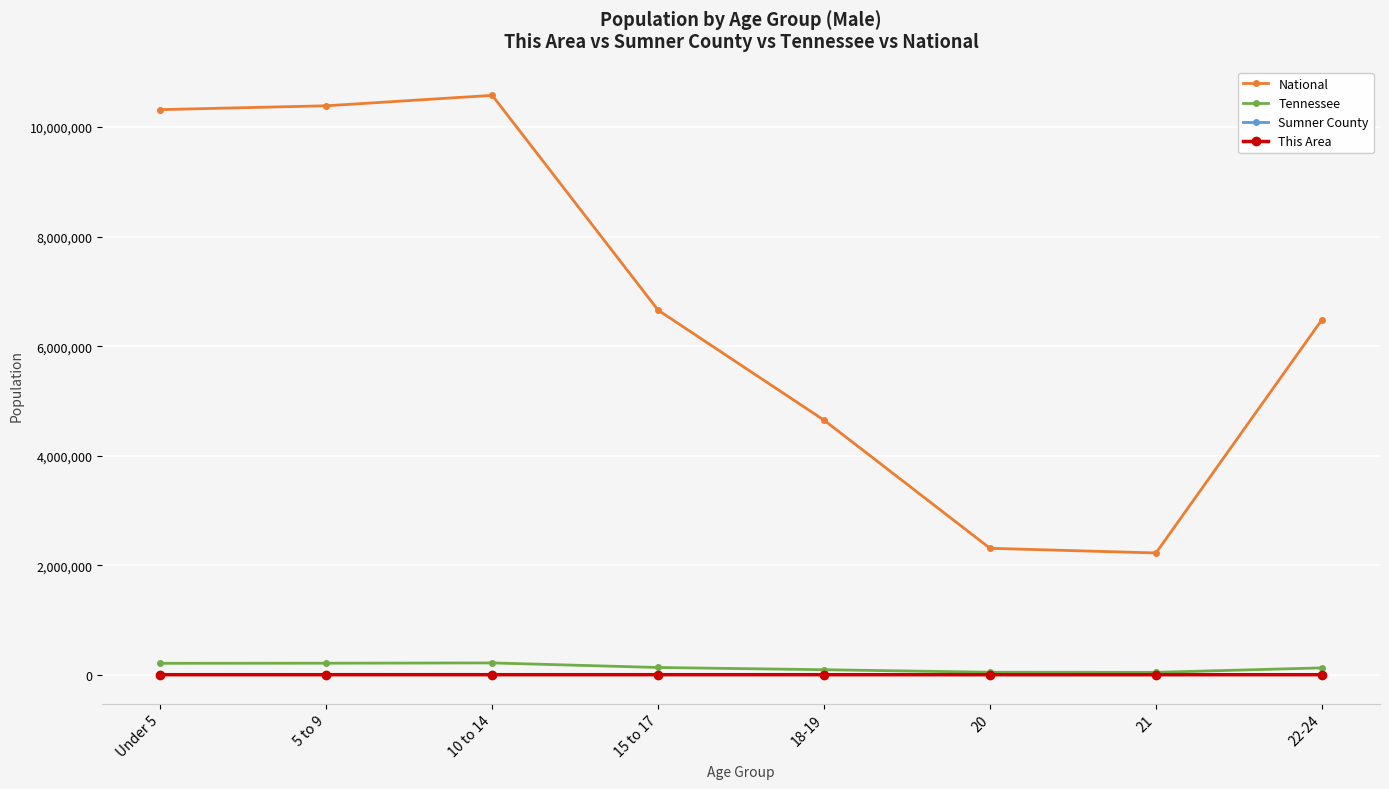

Where does the This Area series first go above 52?

Under 5